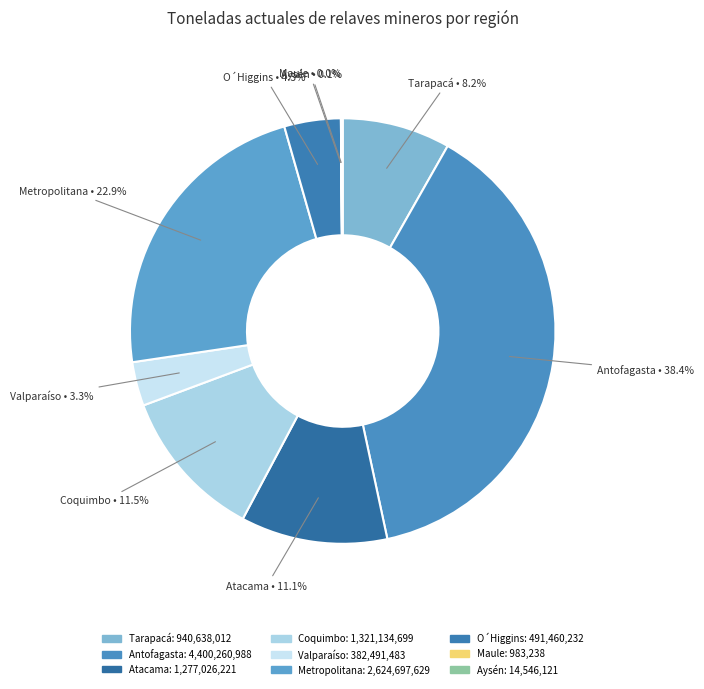

Is there any slice that represents more than half of the pie?

No